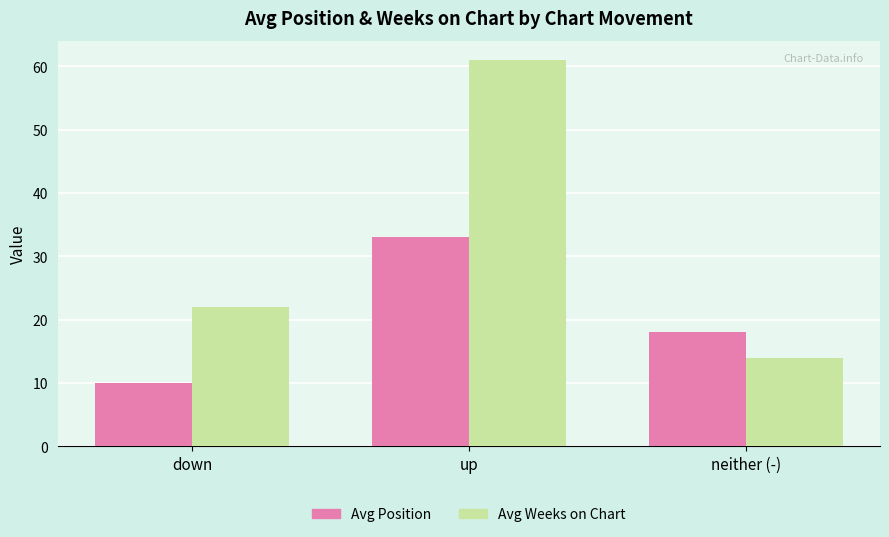

Reading left to right, extract all data points from this chart.

Avg Position: 10	33	18
Avg Weeks on Chart: 22	61	14